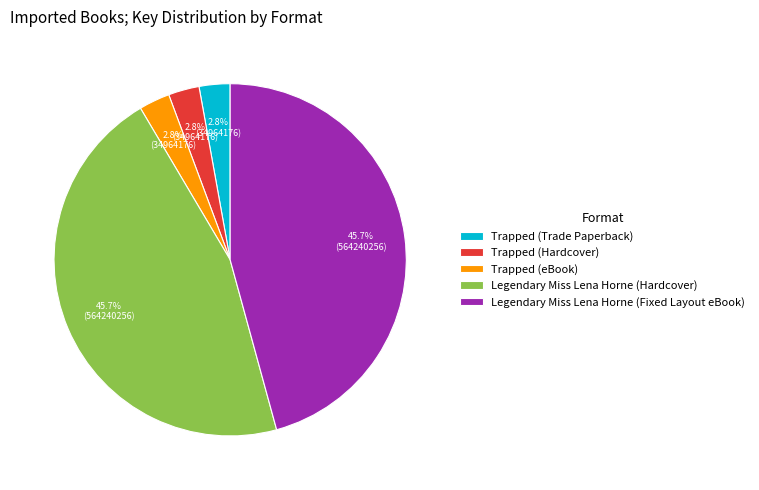

To the nearest percent, what is the average slice percentage?

20%